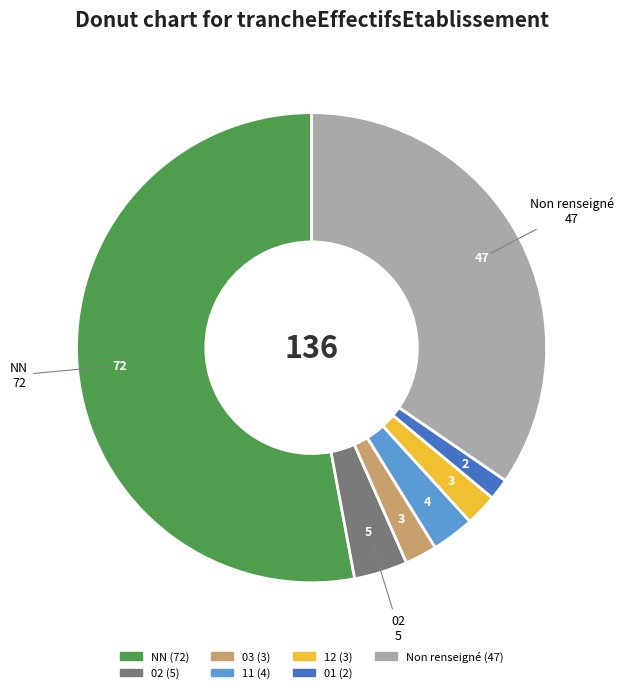

How many slices are in this pie chart?

7